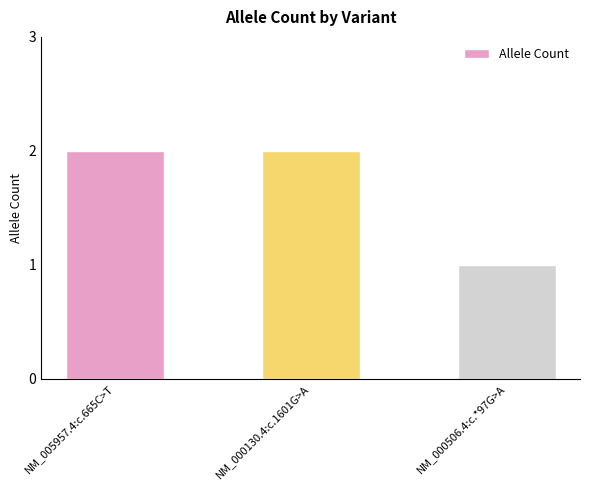

What is the value of the 1st bar from the left?

2